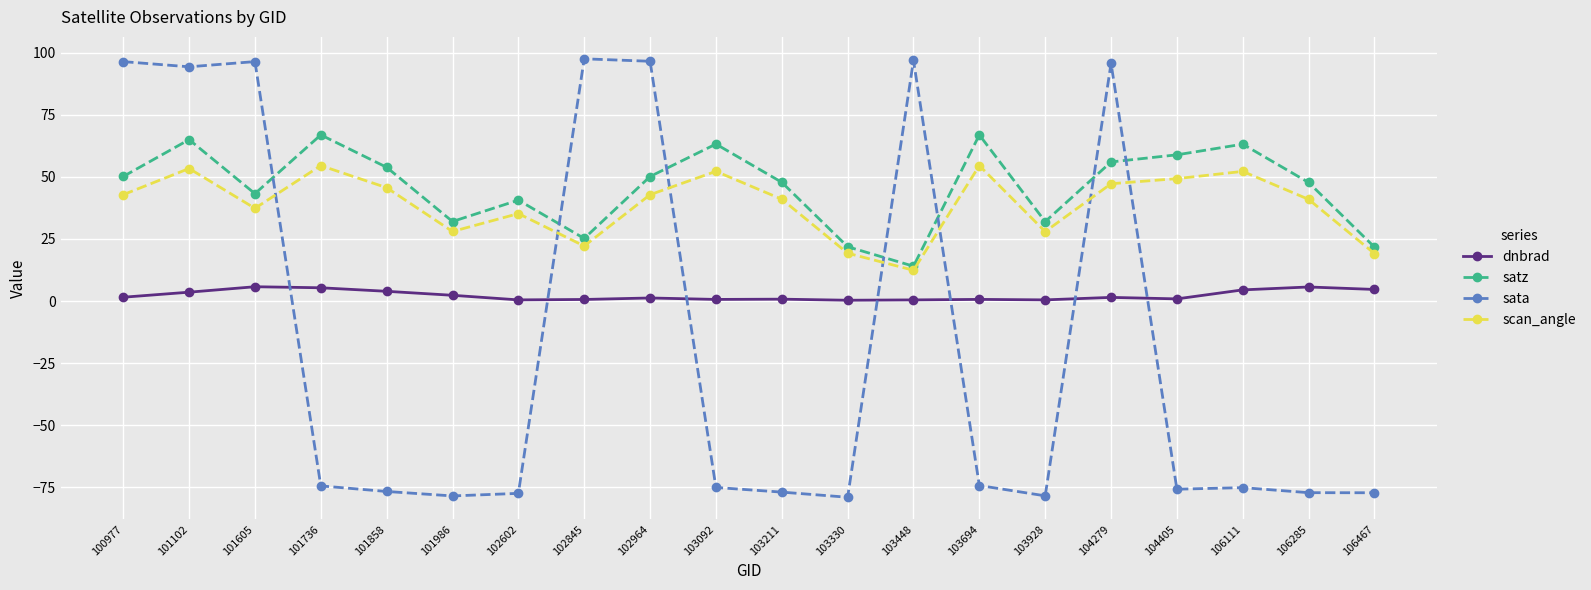

At which label is scan_angle closest to 33?

102602